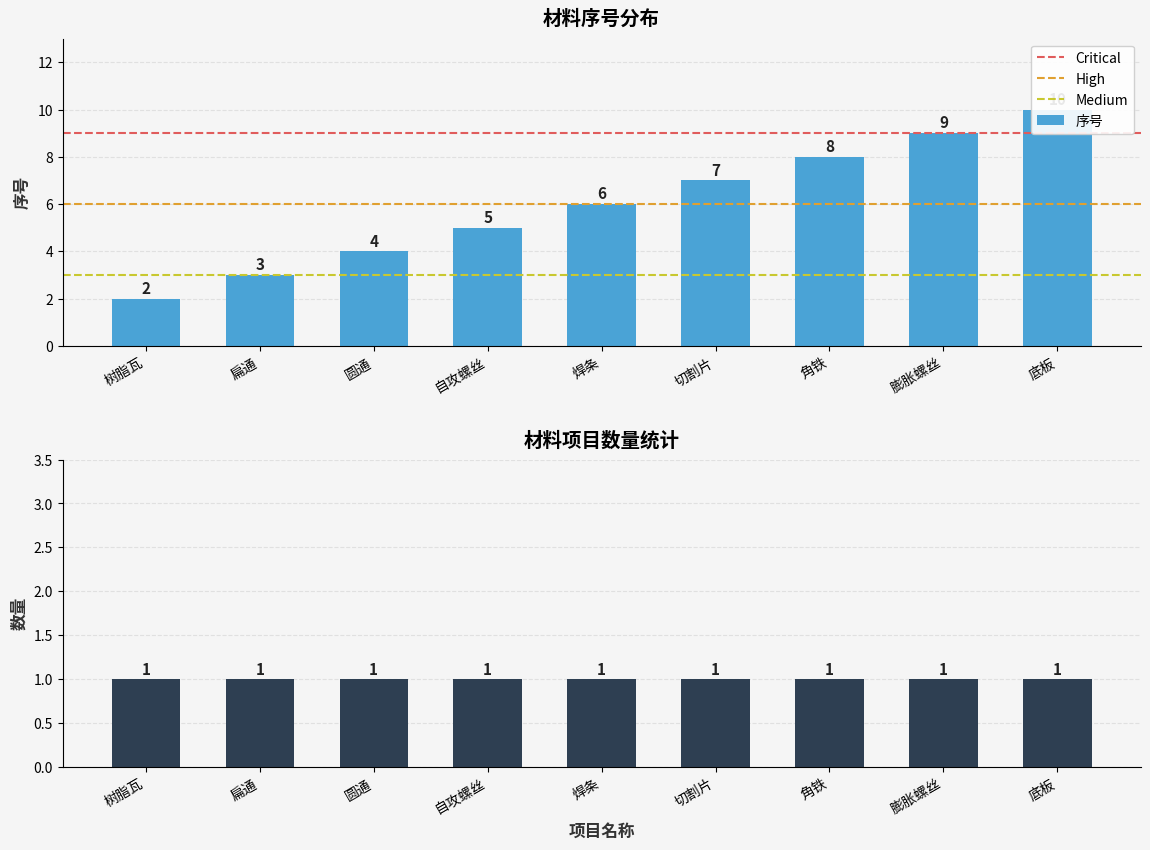

Which category has the highest value across all series?

底板